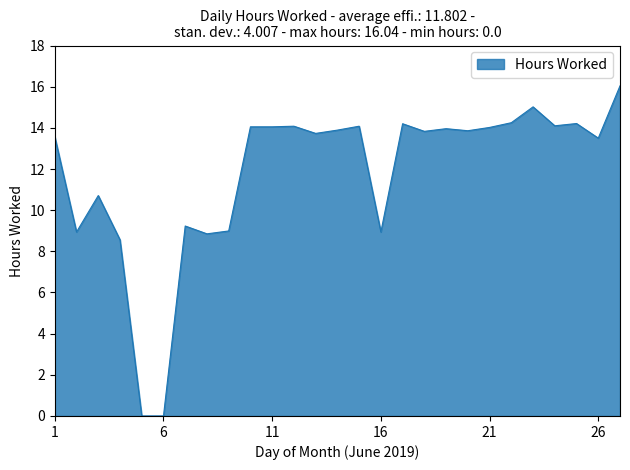

What is the difference between the maximum and minimum values?

16.0